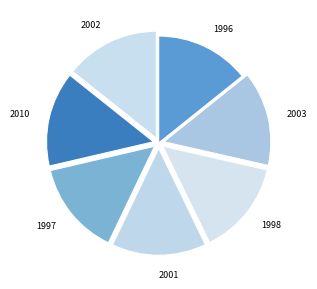

What is the ratio of the value at 2002 to the value at 2001?

1.0